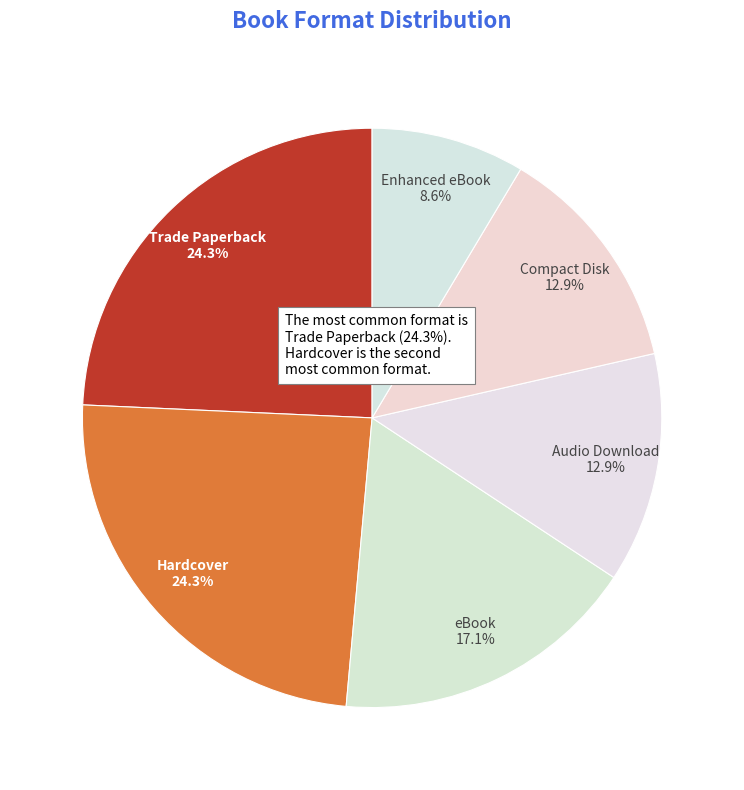

Combined, what portion of the pie is eBook and Hardcover?

41.4%